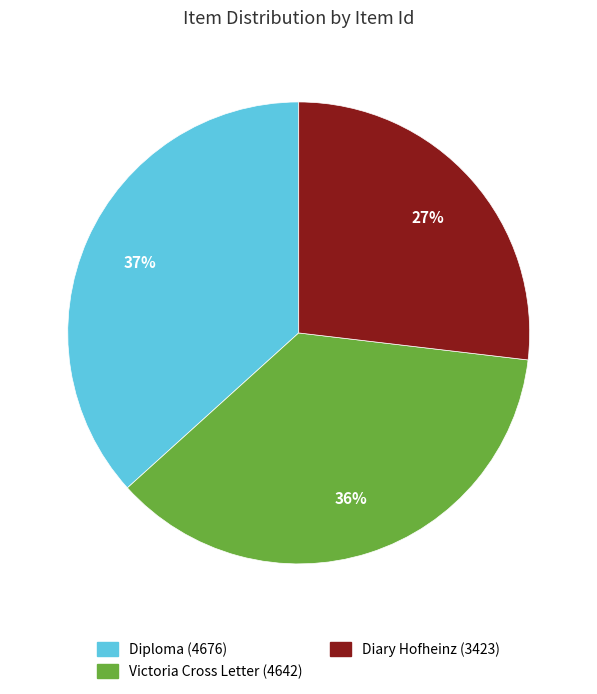

To the nearest percent, what is the average slice percentage?

33%